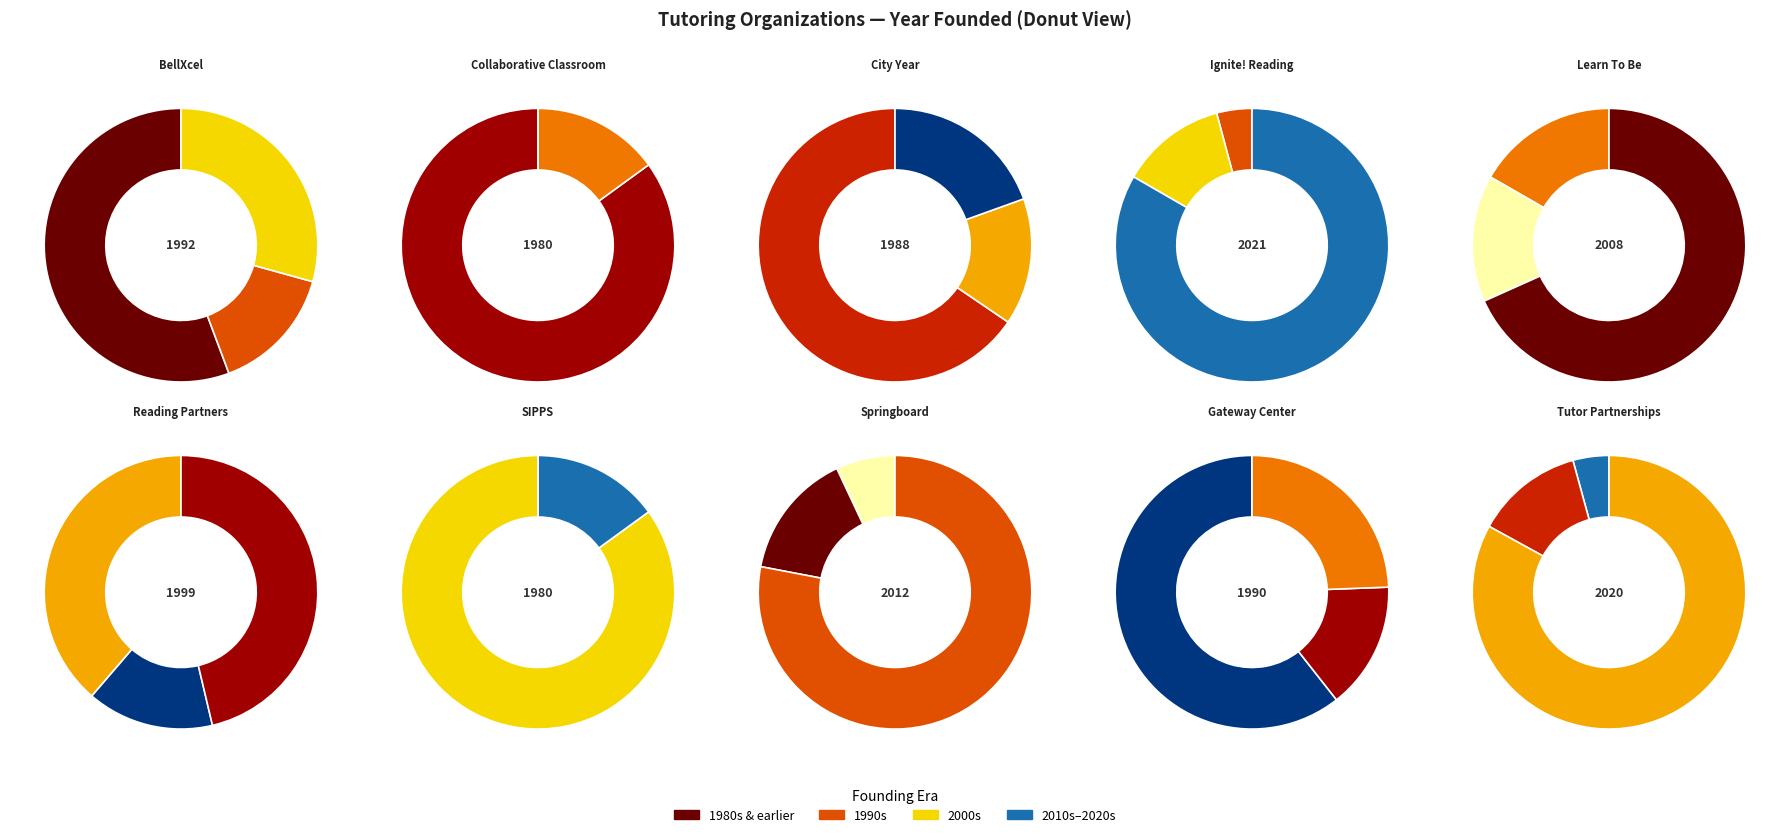

Which slice is the largest?

Ignite! Reading